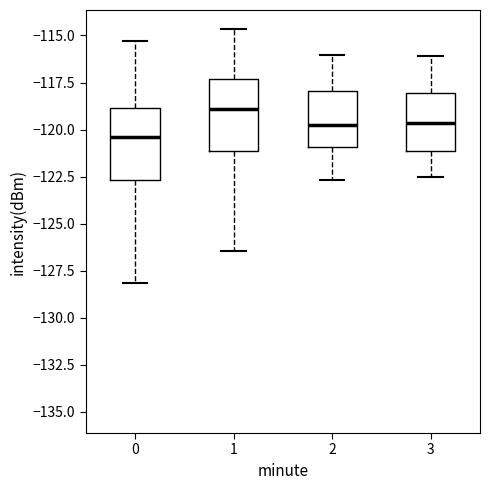

Where is the upper edge of the box at x = 0 on the y-axis? The values are not printed on the chart, so give them approximately, as read against the axis.

-119.0